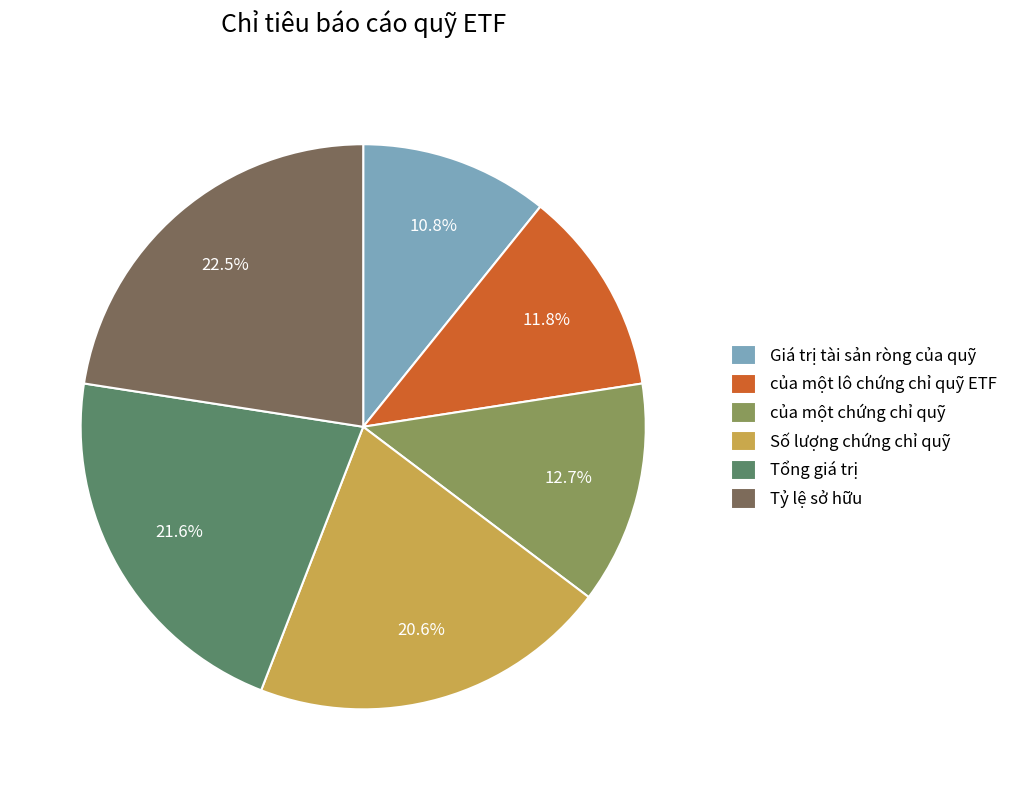

What percentage is the của một chứng chỉ quỹ slice, to the nearest percent?

13%